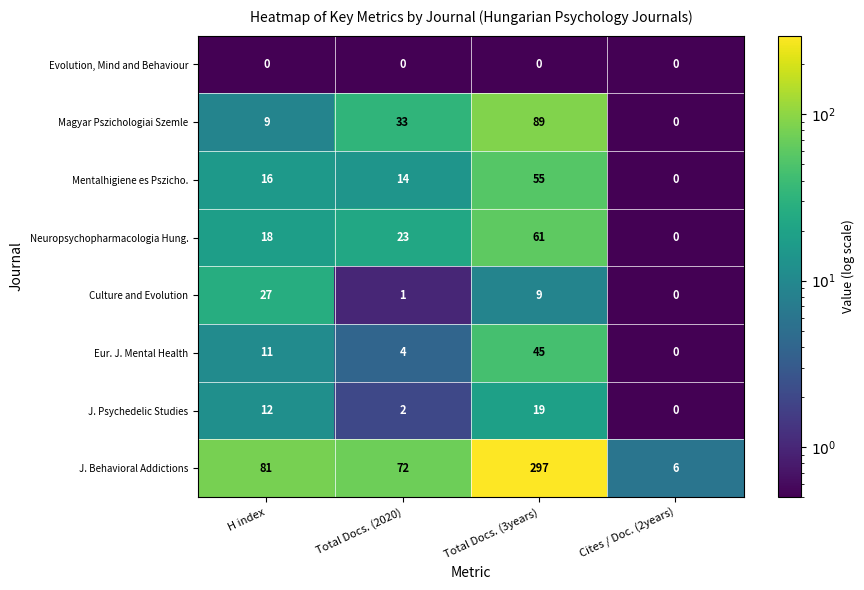

List the series in order of their peak value, highest first.

J. Behavioral Addictions, Magyar Pszichologiai Szemle, Neuropsychopharmacologia Hung., Mentalhigiene es Pszicho., Eur. J. Mental Health, Culture and Evolution, J. Psychedelic Studies, Evolution, Mind and Behaviour